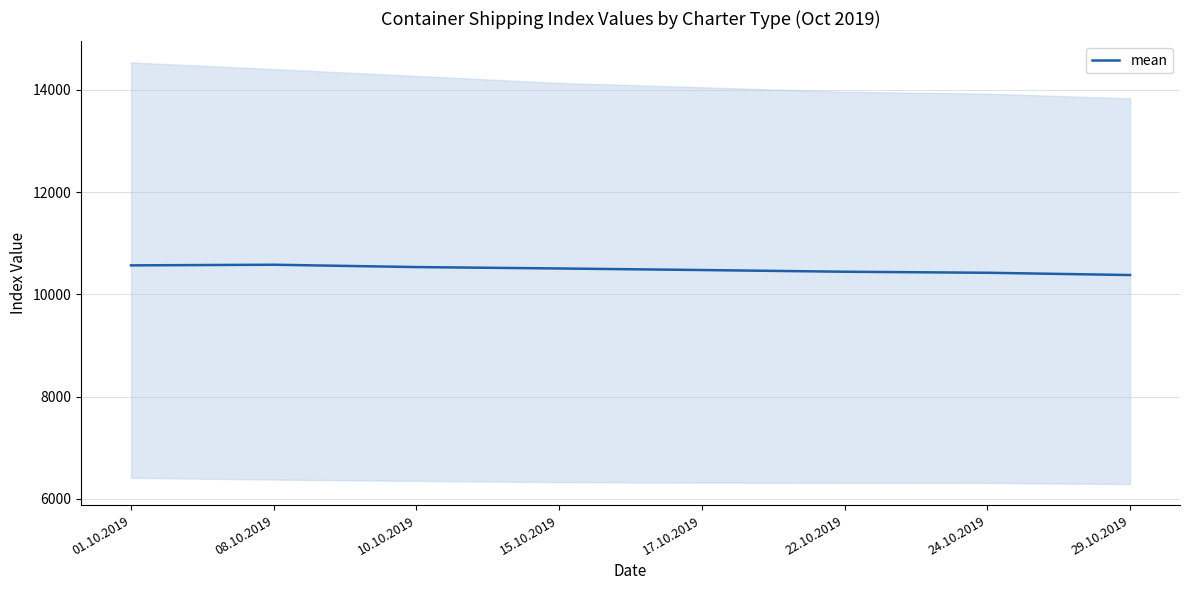

What value does the data have at 29.10.2019?

10377.5